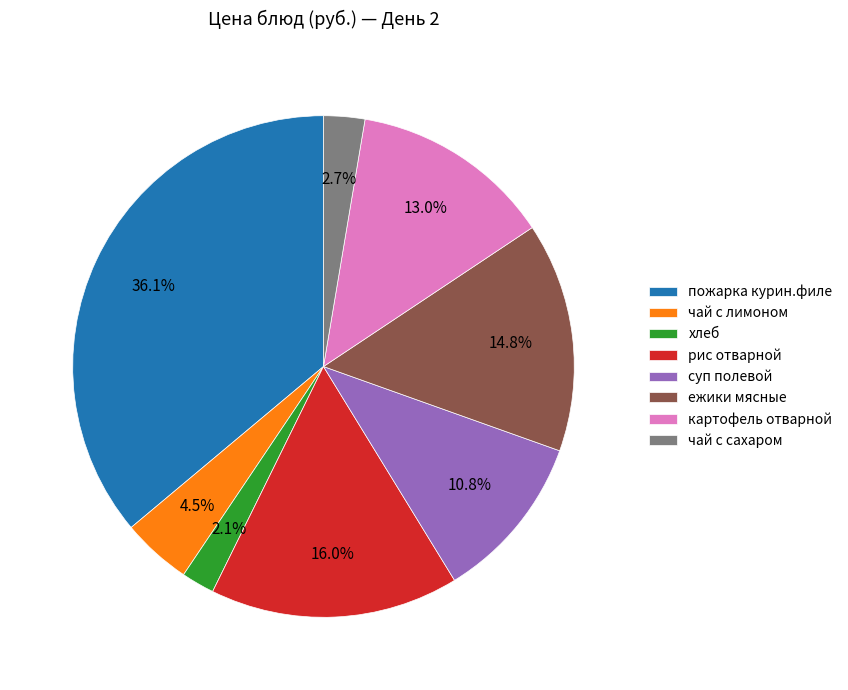

What percentage is the чай с сахаром slice, to the nearest percent?

3%